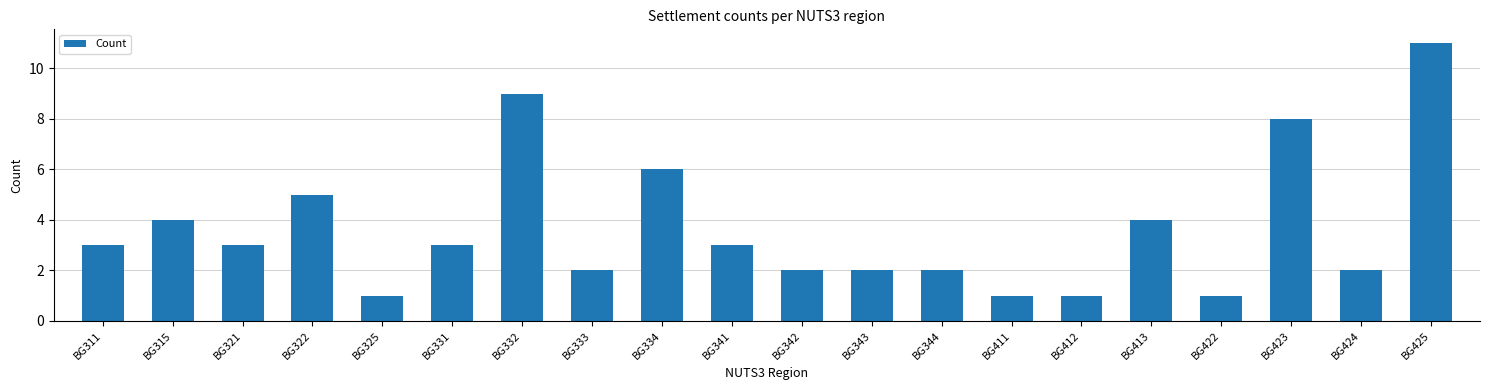

How many categories are shown in the chart?

20